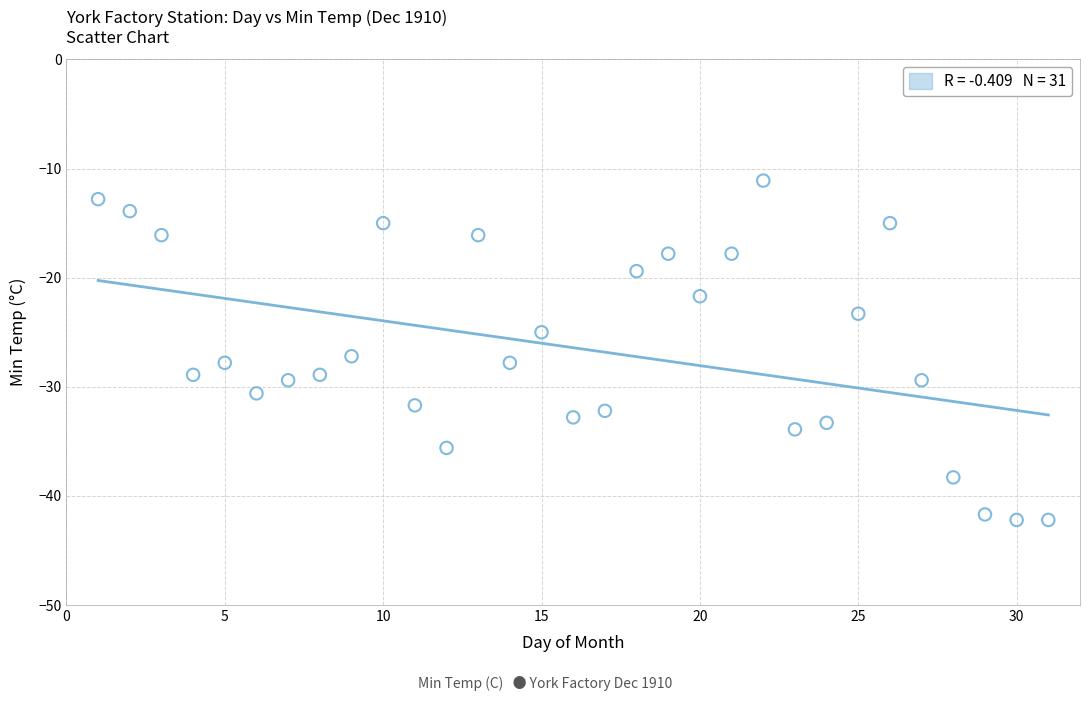

What is the range of Y values (max minus min)?

31.1